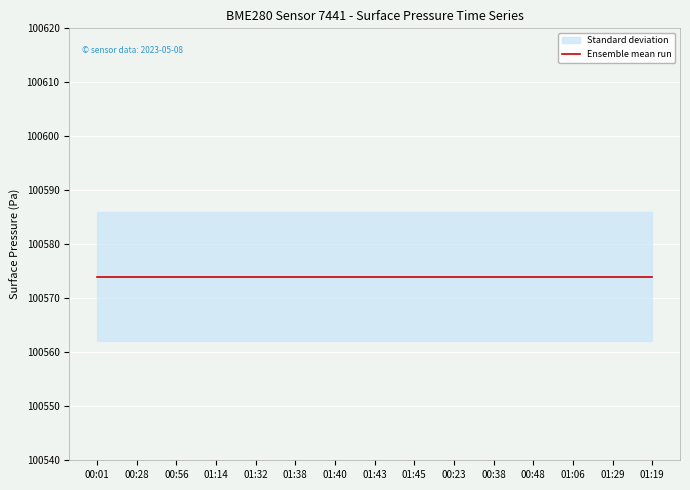

List the series in order of their peak value, highest first.

pressure, pressure_mean